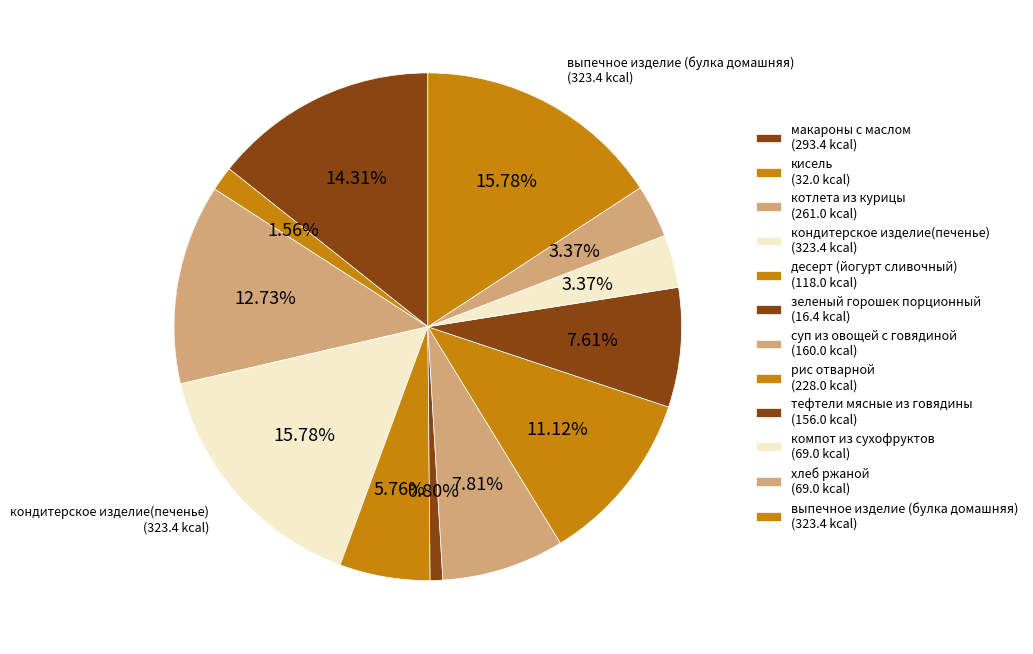

What is the ratio of the value at рис отварной to the value at макароны с маслом?

0.8